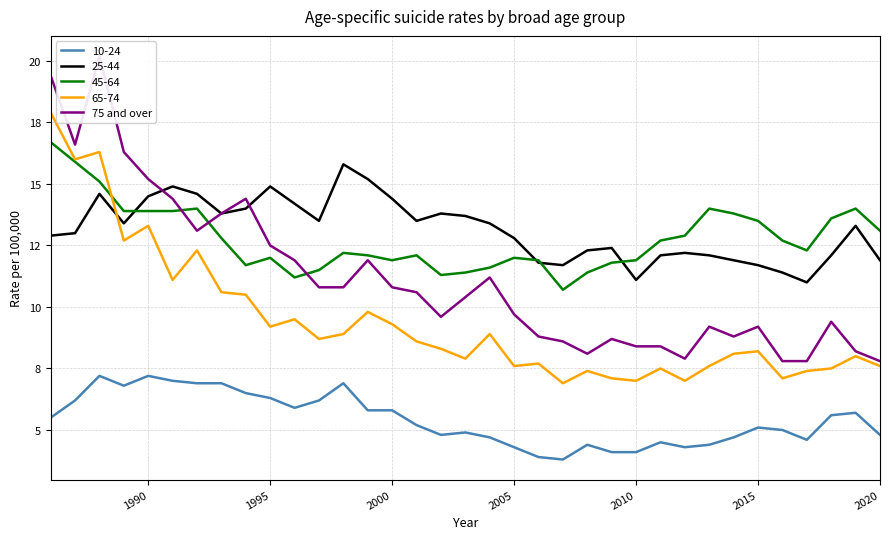

How many interior local valleys (lower than both neighbors) does the data have?

6